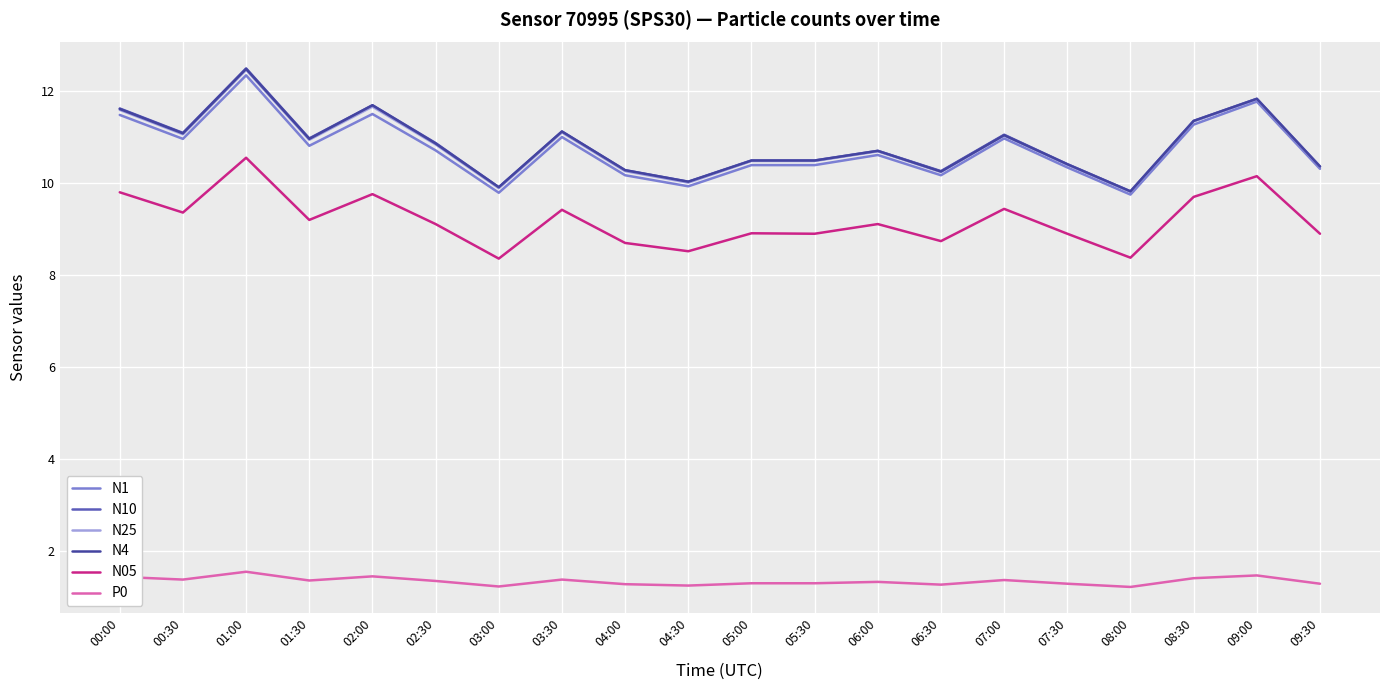

Where is the first local maximum for N10?

01:00